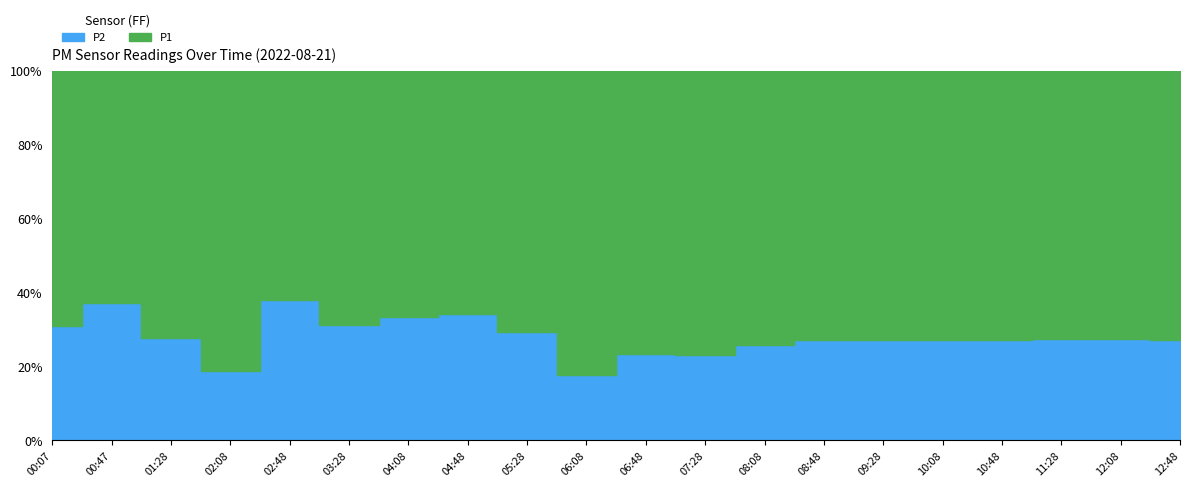

Which category has the highest value in the P1 series?

06:08